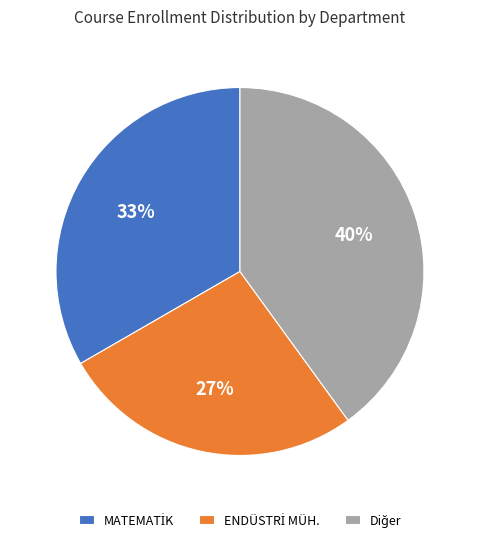

Does any single category account for the majority?

No